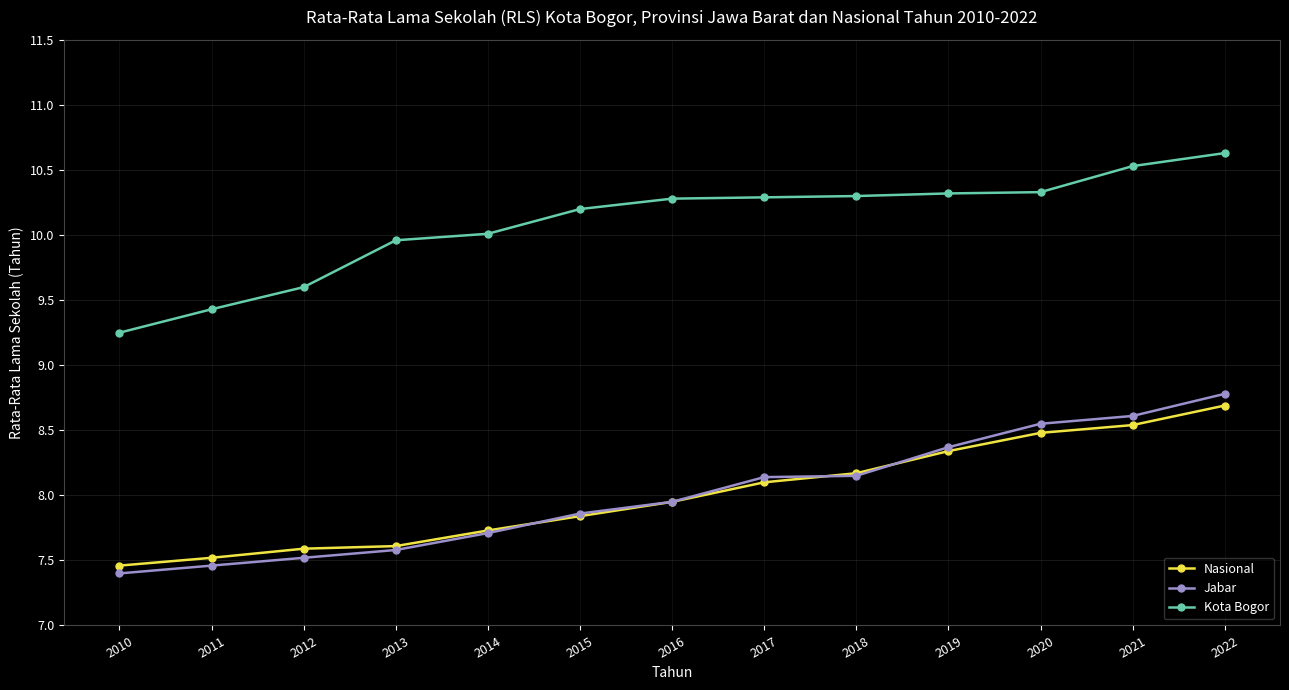

What value does the Kota Bogor series have at 2013?

10.0